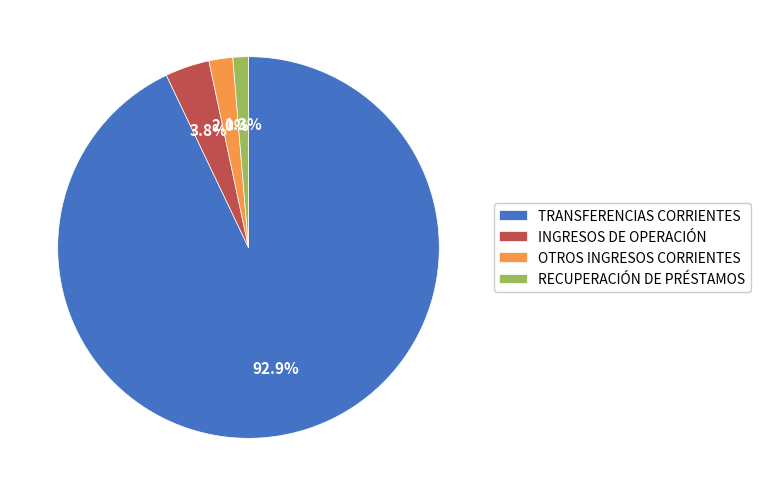

How many segments does this pie chart have?

4